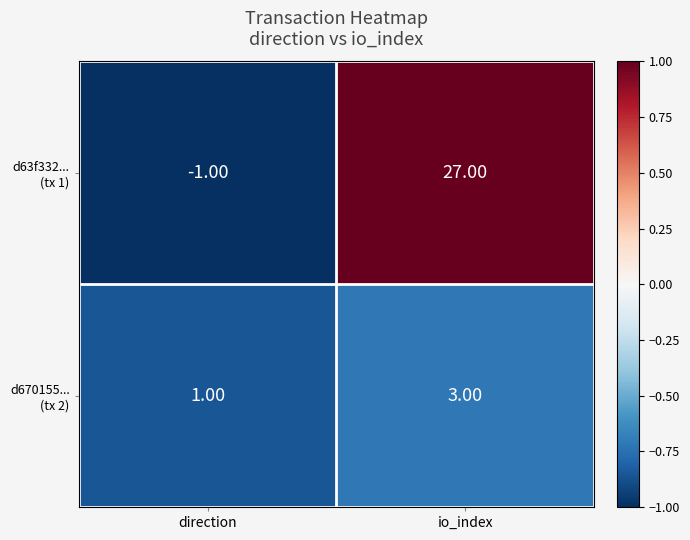

At which category is the sum across all series the highest?

io_index